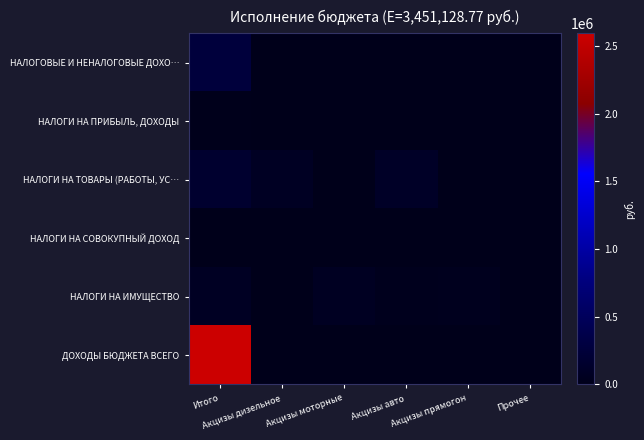

How many series are shown in this chart?

6